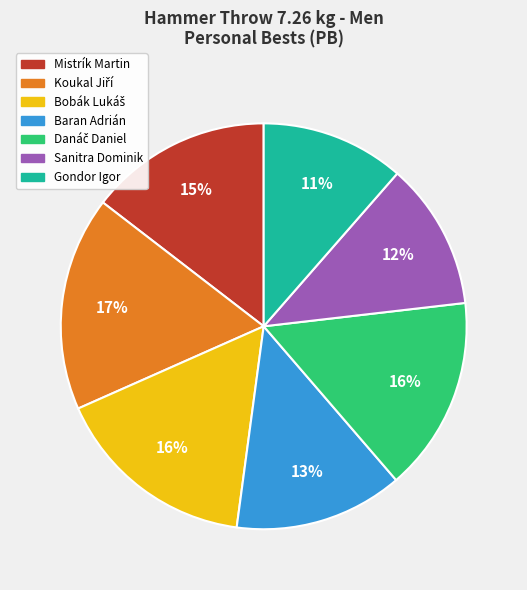

To the nearest percent, what portion does Sanitra Dominik represent?

12%